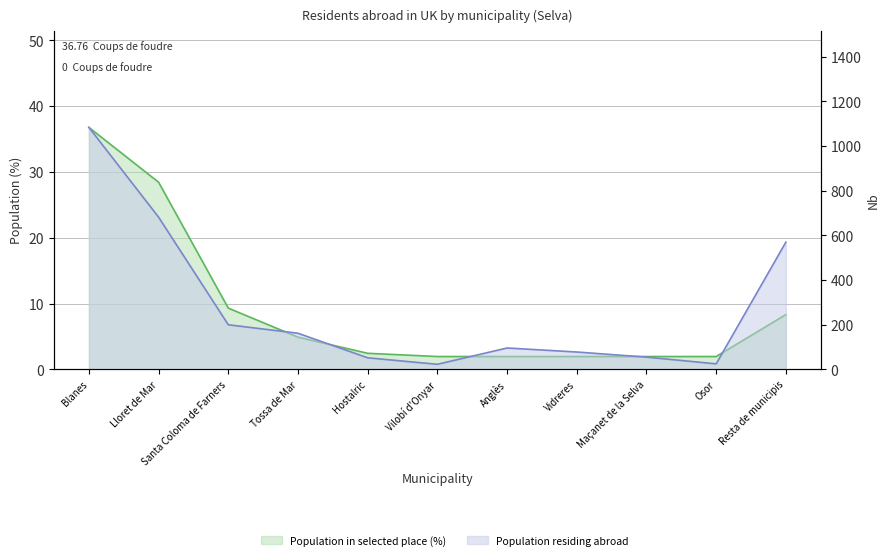

Reading left to right, extract all data points from this chart.

Population residing abroad: 1084.0	682.0	200.0	162.0	52.0	23.0	96.0	78.0	55.0	25.0	570.0
Population in selected place (abs): 36.8	28.4	9.3	4.9	2.5	2.0	2.0	2.0	2.0	2.0	8.3